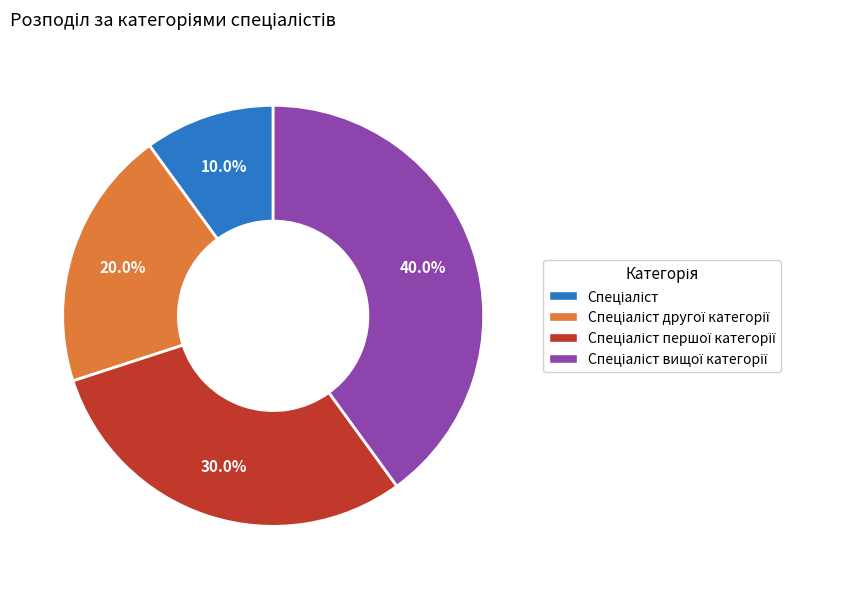

How many slices are in this pie chart?

4